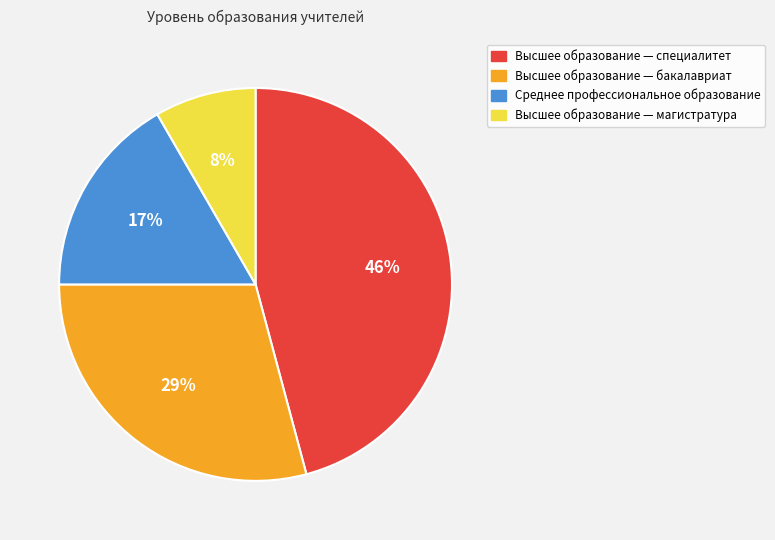

To the nearest percent, what portion does Высшее образование — магистратура represent?

8%